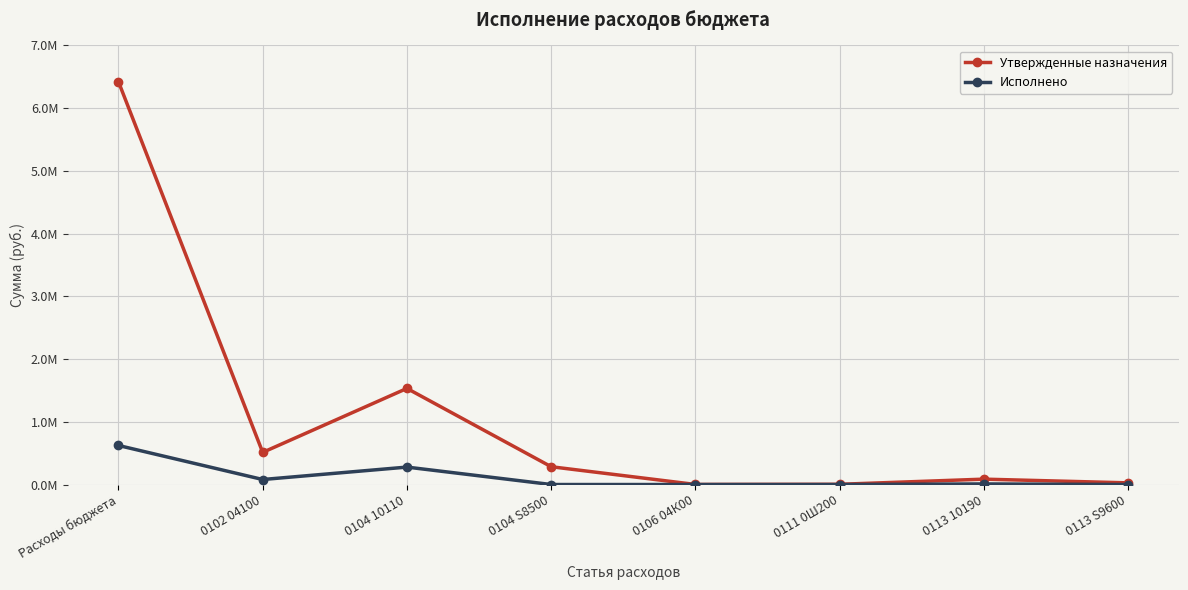

Does the chart have visible grid lines?

Yes